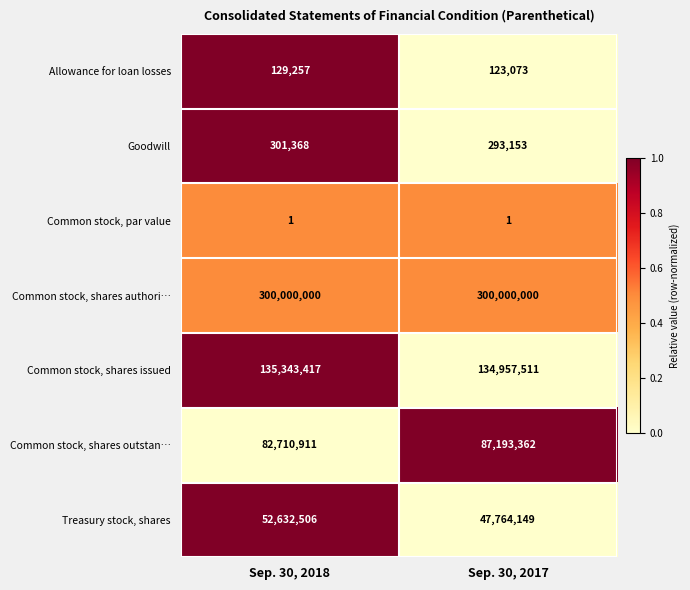

Rank the series at Sep. 30, 2018 from highest to lowest value.

Common stock, shares authori…, Common stock, shares issued, Common stock, shares outstan…, Treasury stock, shares, Goodwill, Allowance for loan losses, Common stock, par value